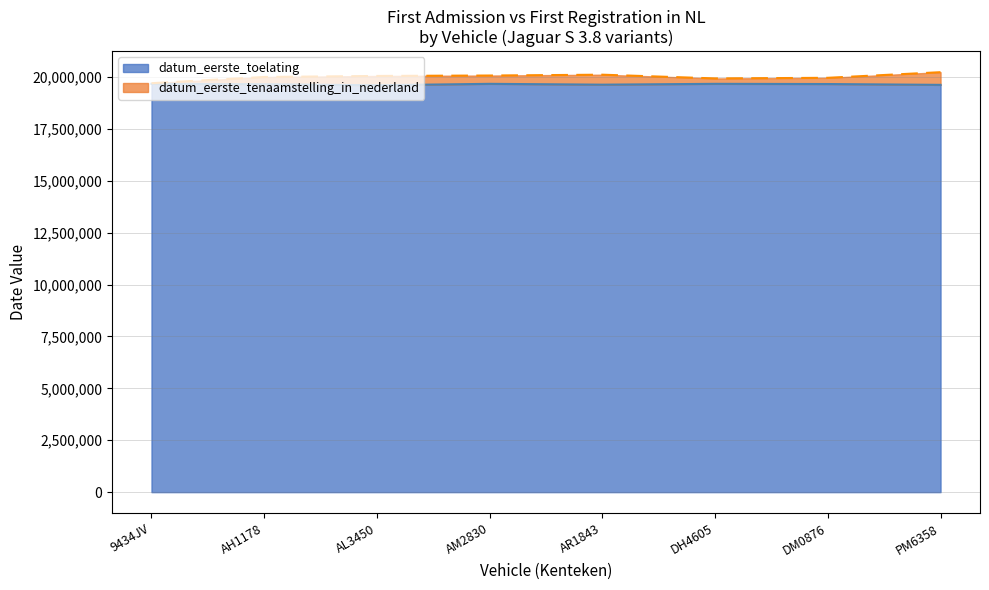

True or false: datum_eerste_tenaamstelling_in_nederland and datum_eerste_toelating intersect in this chart.

False